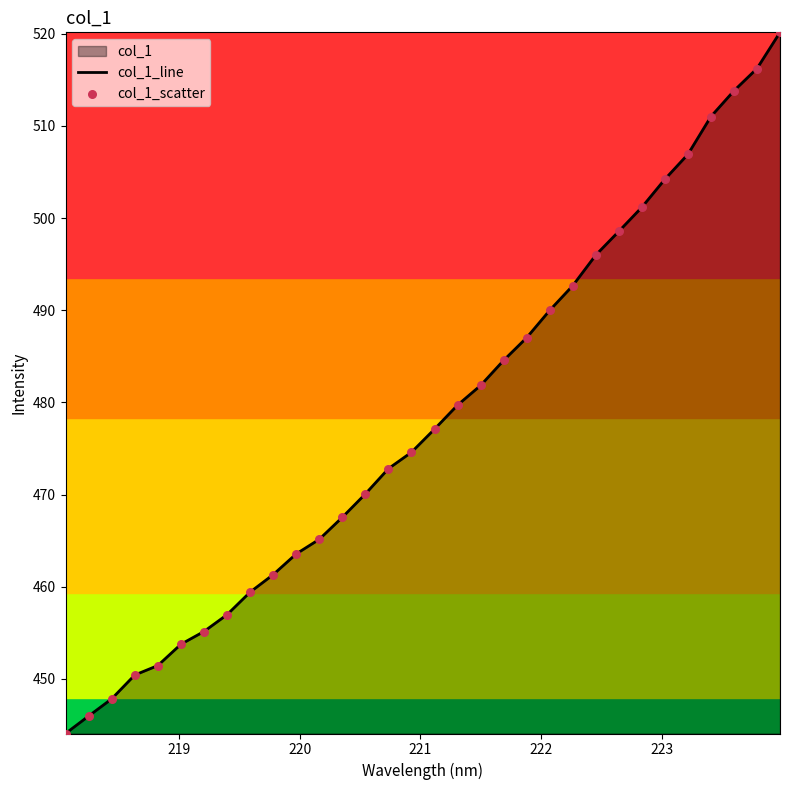

Which series reaches the minimum Y coordinate?

col_1_line